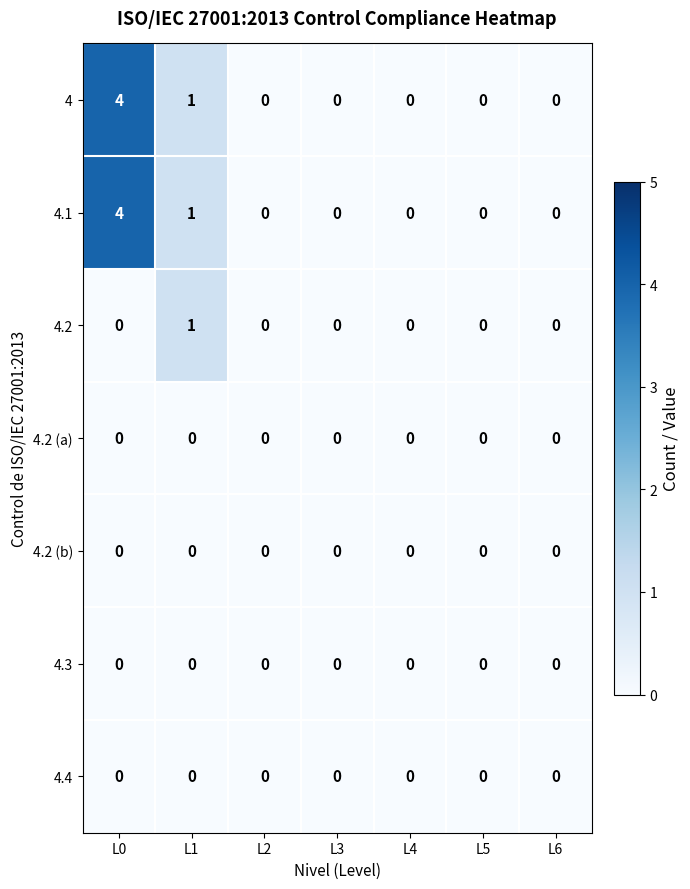

Count the number of data series in this chart.

7